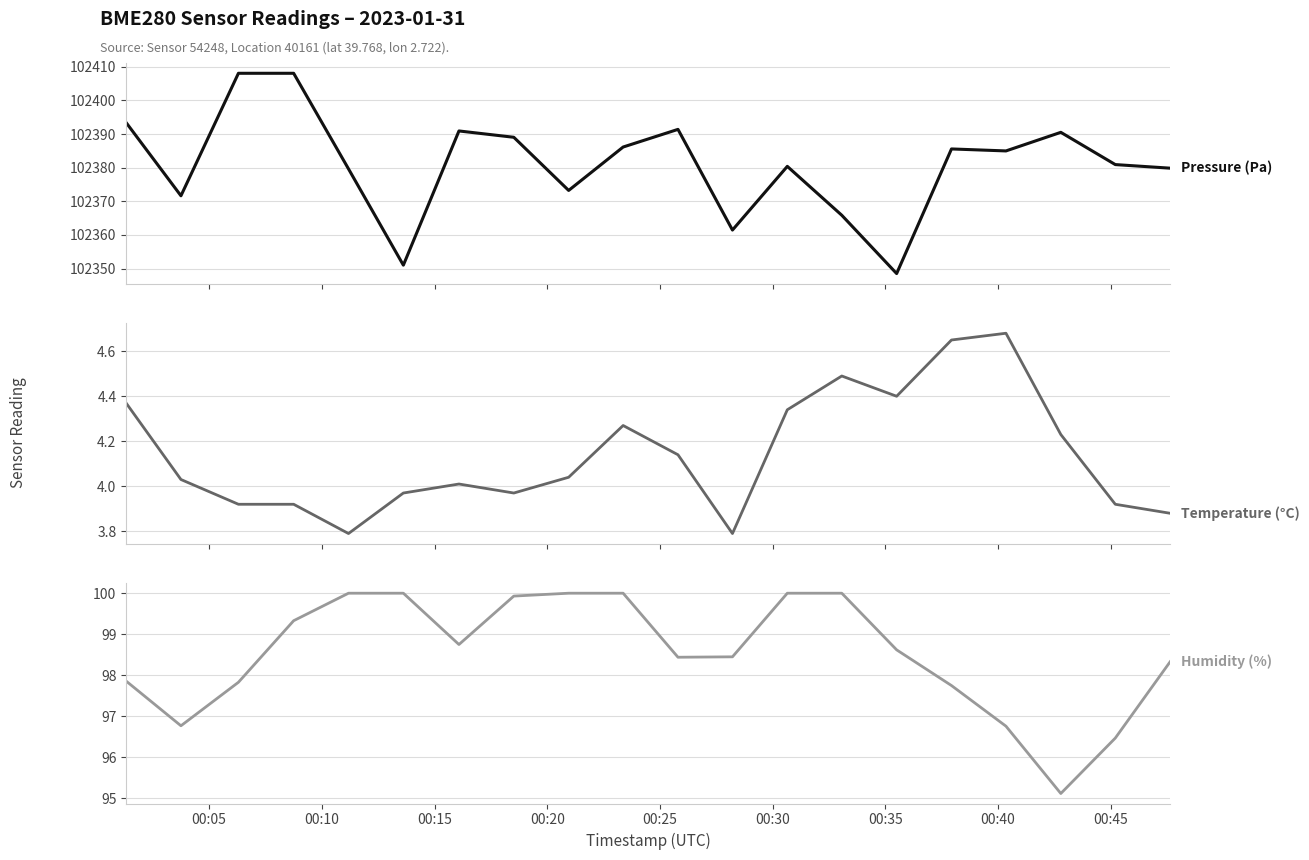

The value of Temperature (°C) at 13 is 7.9. True or false?

False